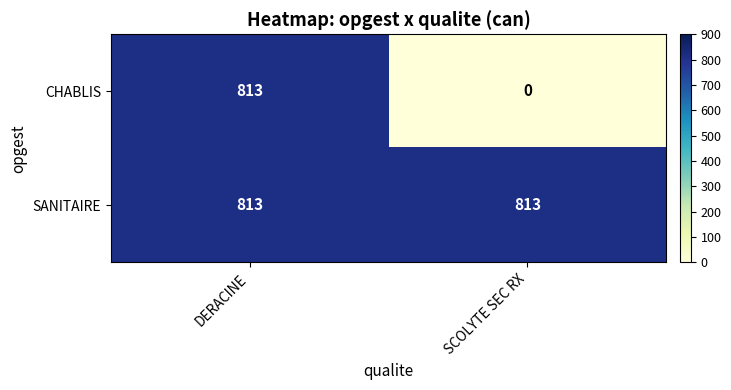

At which category does the chart reach its minimum across all series?

SCOLYTE SEC RX